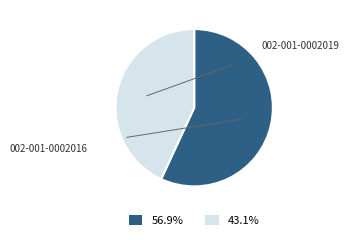

Is there any slice that represents more than half of the pie?

Yes